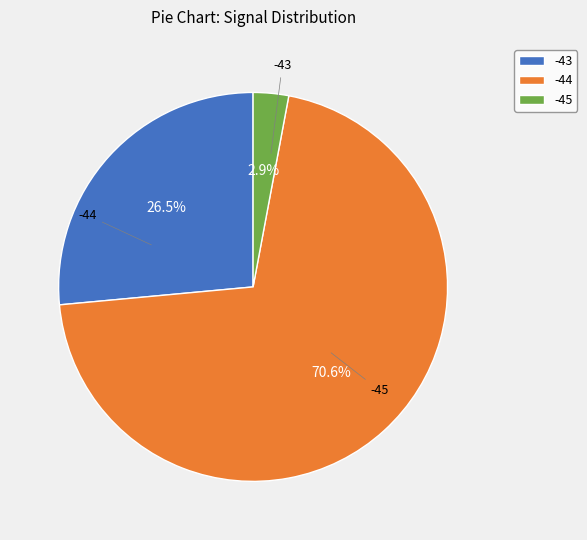

Combined, do -43 and -44 account for over 50%?

No